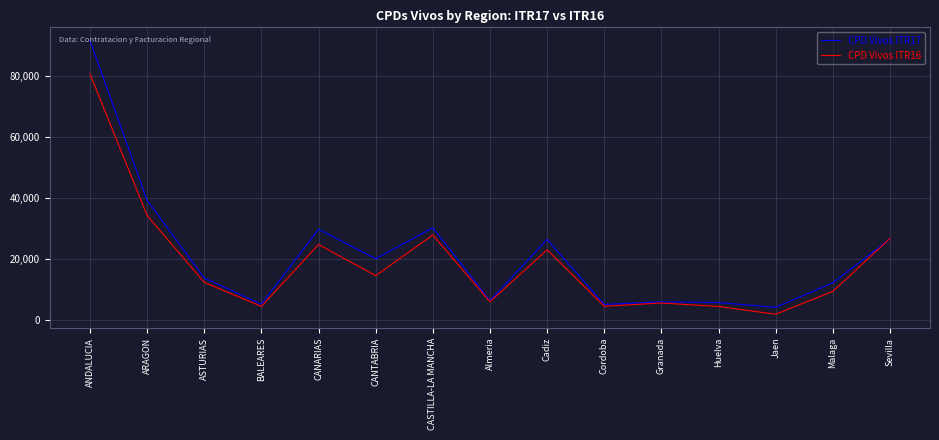

Where does the CPD Vivos ITR16 series first go above 12227?

ANDALUCIA